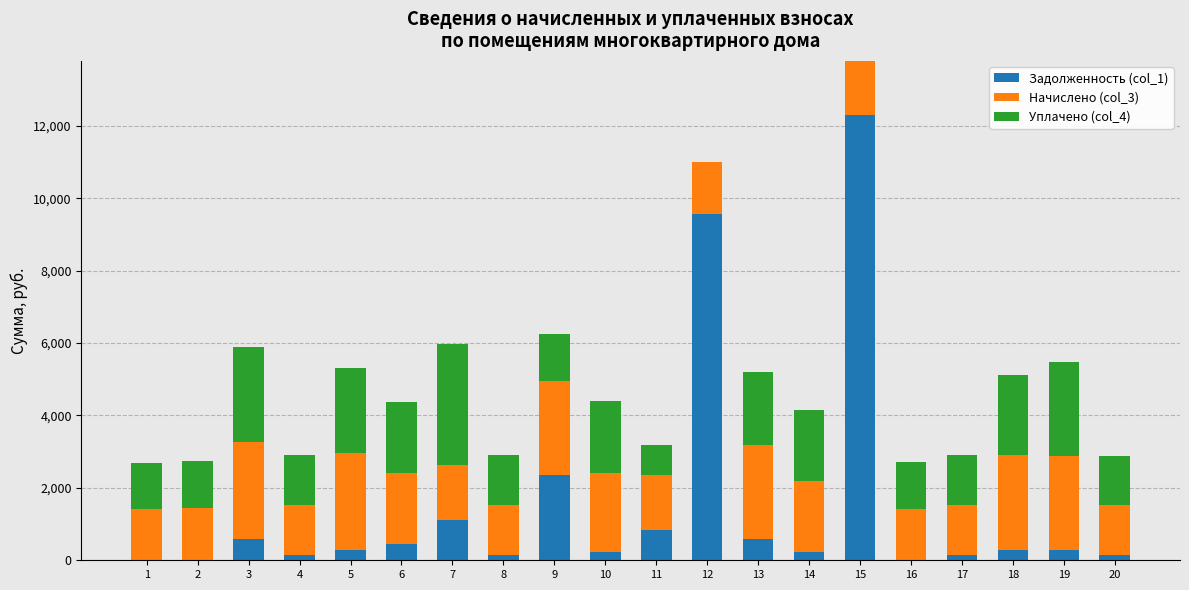

What is the sum of all Задолженность (col_1) values?

29718.5